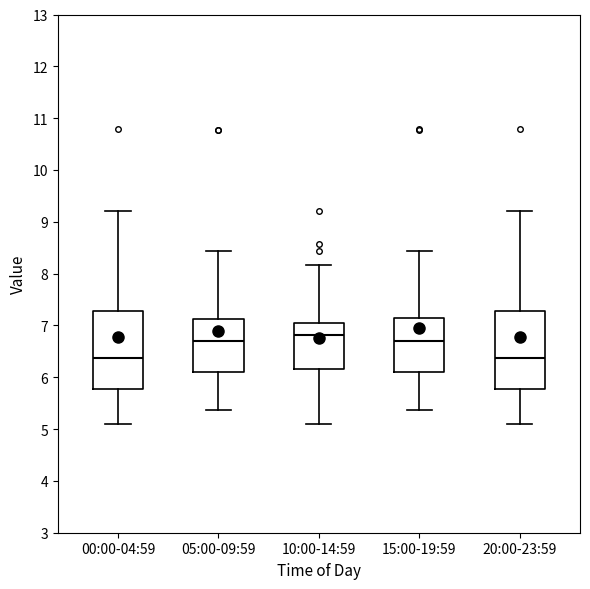

Reading left to right, transcribe this box plot: for each box, give where its median line is, the range the box spans, and where its two whiskers end, as read against the y-axis. The values are not printed on the chart, so give them approximately, as read against the axis.

00:00-04:59: median 6.4, box 5.8 to 7.3, whiskers 5.1 to 9.2
05:00-09:59: median 6.7, box 6.1 to 7.1, whiskers 5.4 to 8.4
10:00-14:59: median 6.8, box 6.2 to 7.0, whiskers 5.1 to 8.2
15:00-19:59: median 6.7, box 6.1 to 7.1, whiskers 5.4 to 8.4
20:00-23:59: median 6.4, box 5.8 to 7.3, whiskers 5.1 to 9.2